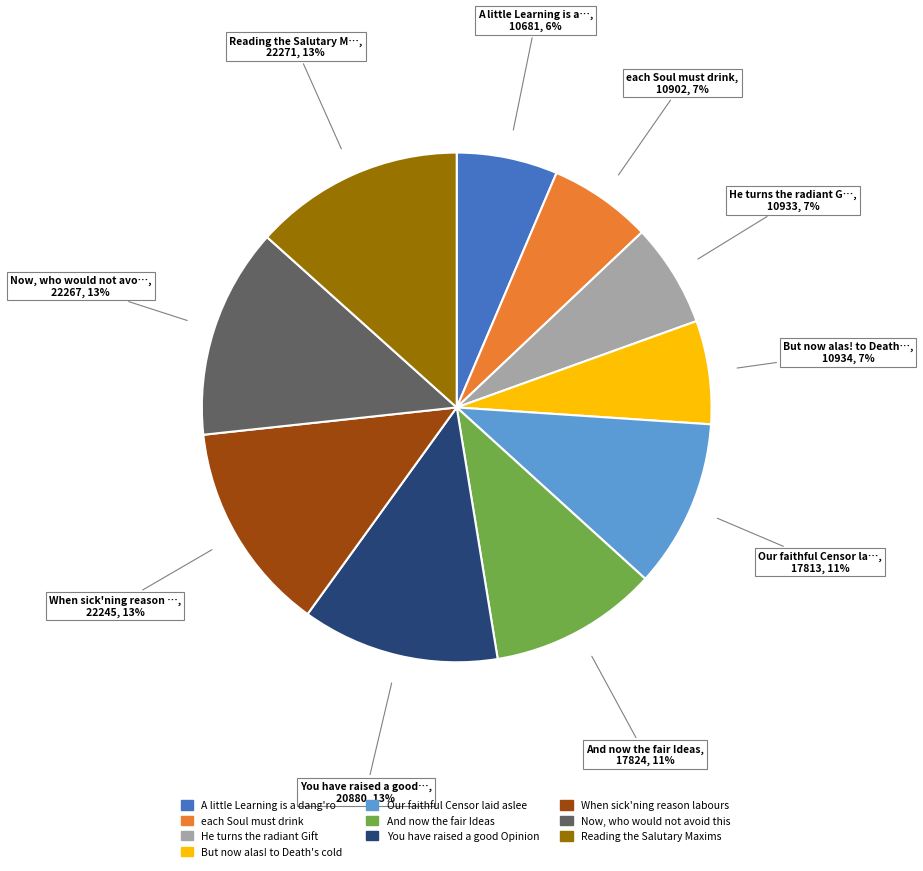

How many segments does this pie chart have?

10